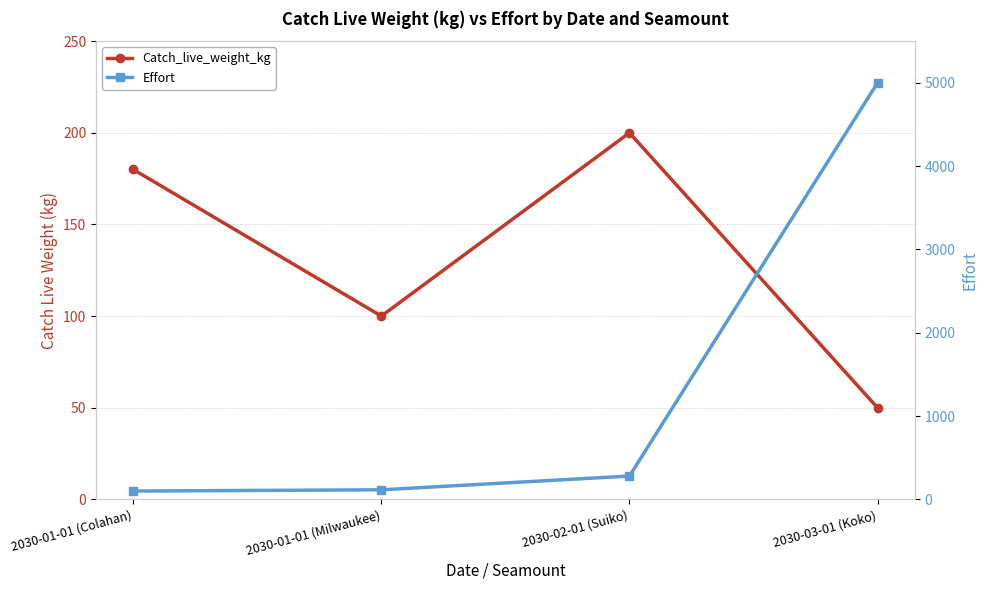

Is this an area chart (filled region under the line)?

No